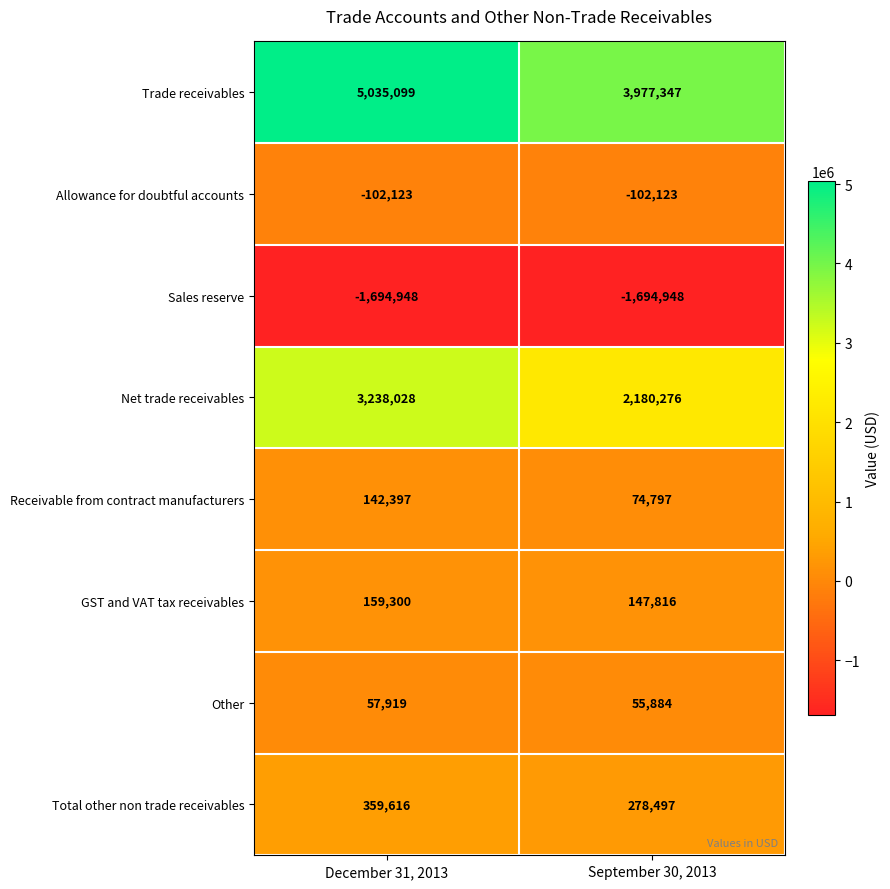

Rank the series at September 30, 2013 from lowest to highest value.

Sales reserve, Allowance for doubtful accounts, Other, Receivable from contract manufacturers, GST and VAT tax receivables, Total other non trade receivables, Net trade receivables, Trade receivables